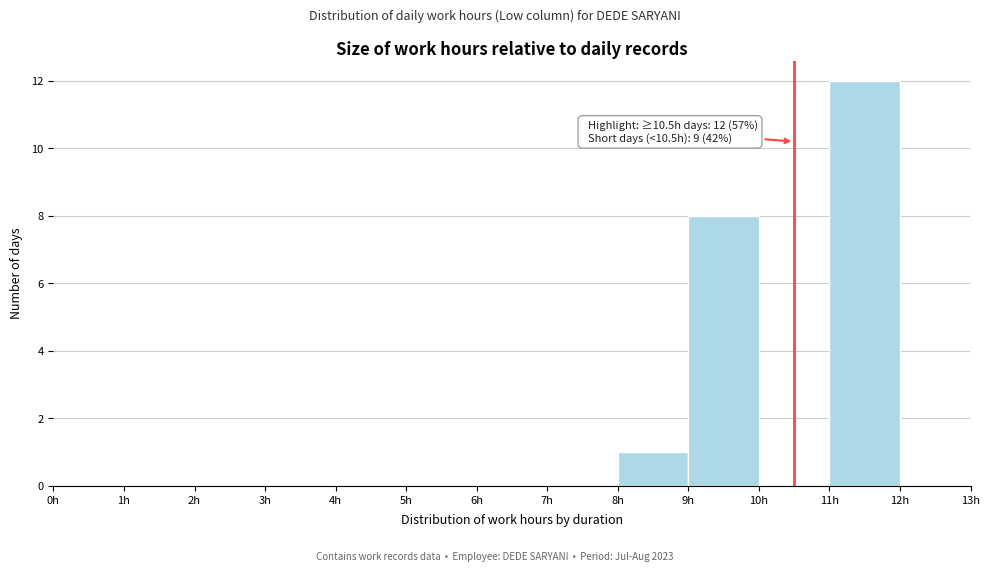

Which range on the x-axis has the tallest bar?

11 to 12